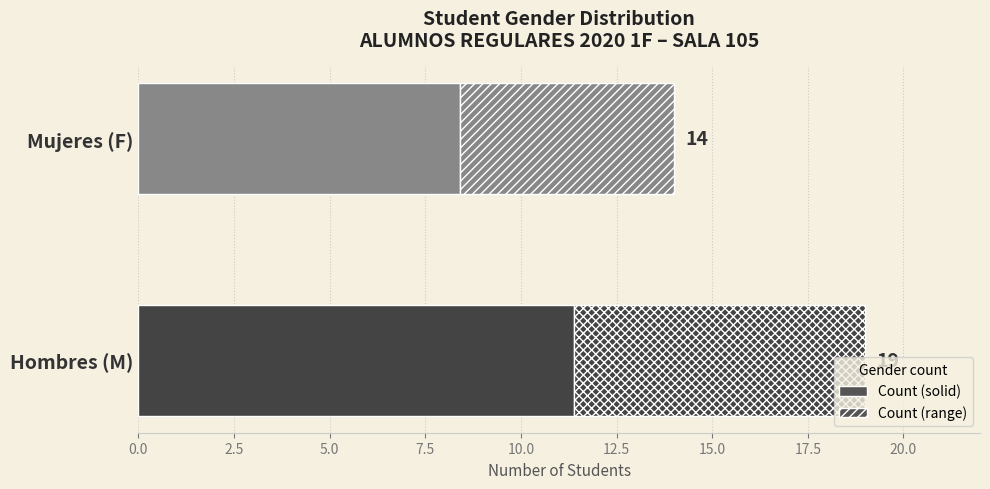

What is the average value?

16